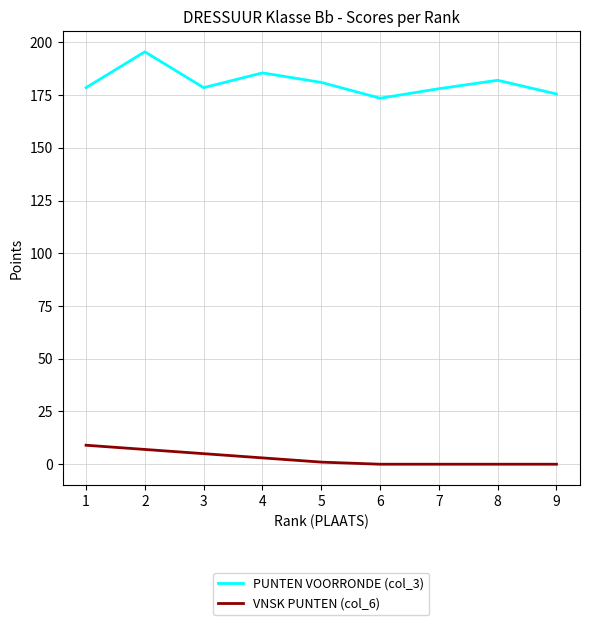

True or false: VNSK PUNTEN (col_6) and PUNTEN VOORRONDE (col_3) cross at least once.

False